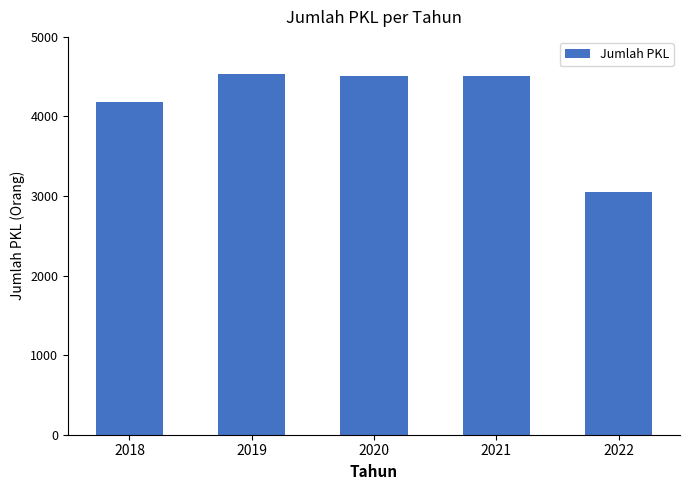

What is the value of the 2nd bar from the left?

4532